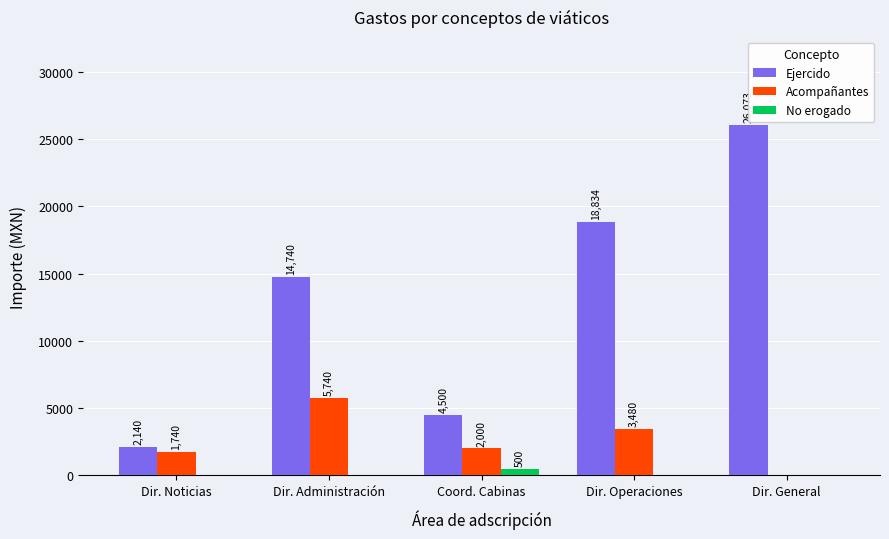

At which label is Ejercido closest to 14106?

Dir. Administración